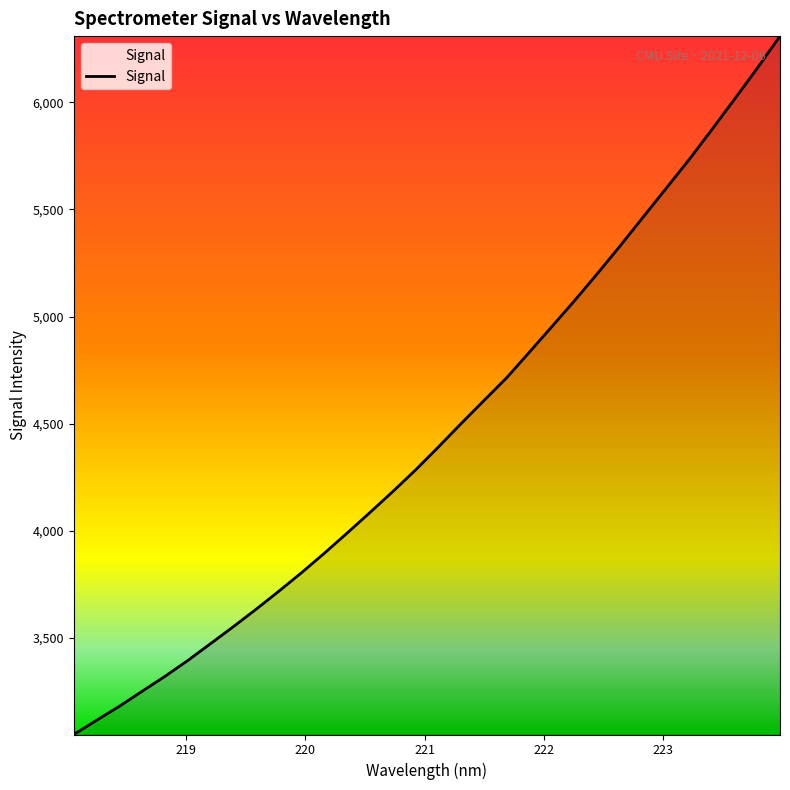

What is the minimum value shown in the chart?

3049.9